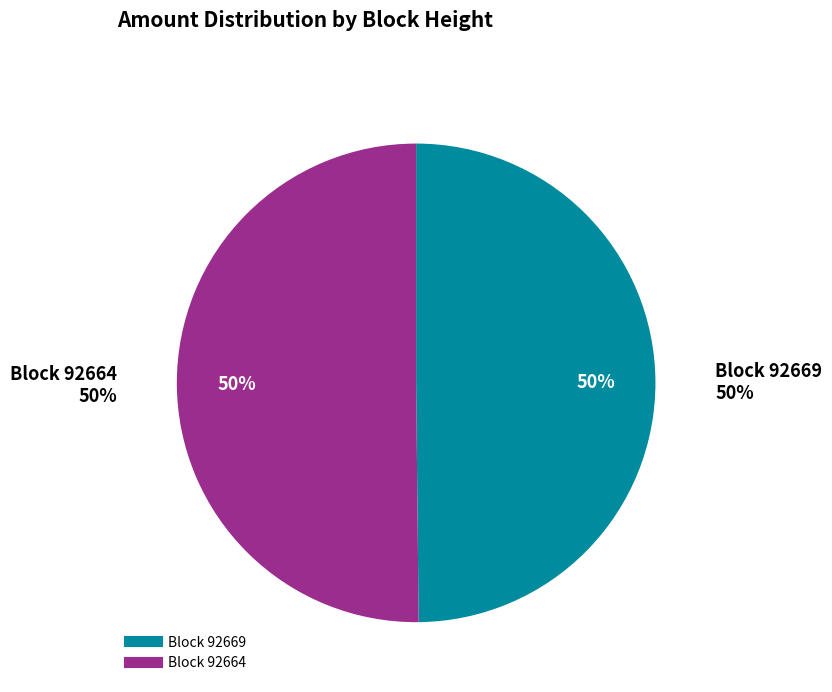

Count the number of slices in the pie.

2